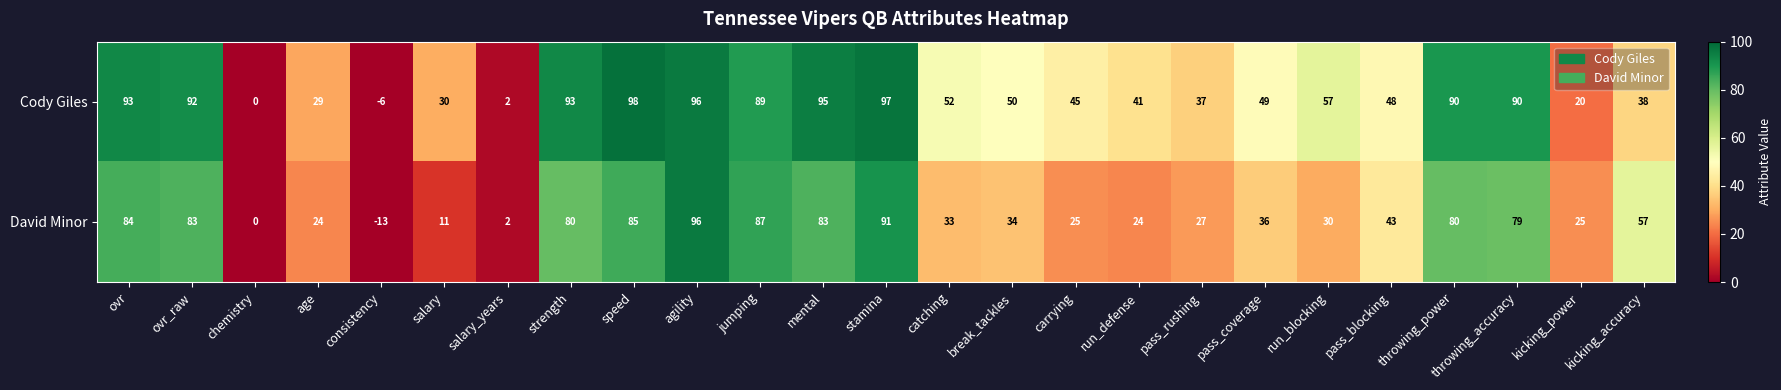

How many data points does each series have?

25